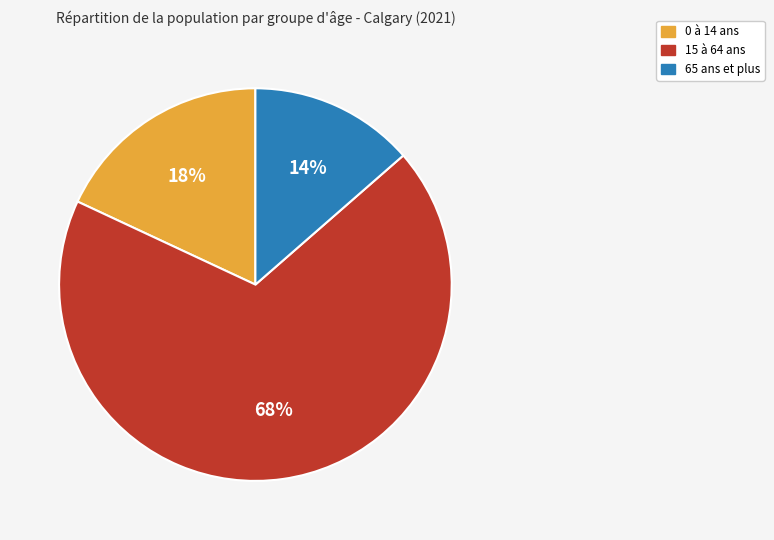

To the nearest percent, what is the average slice percentage?

33%